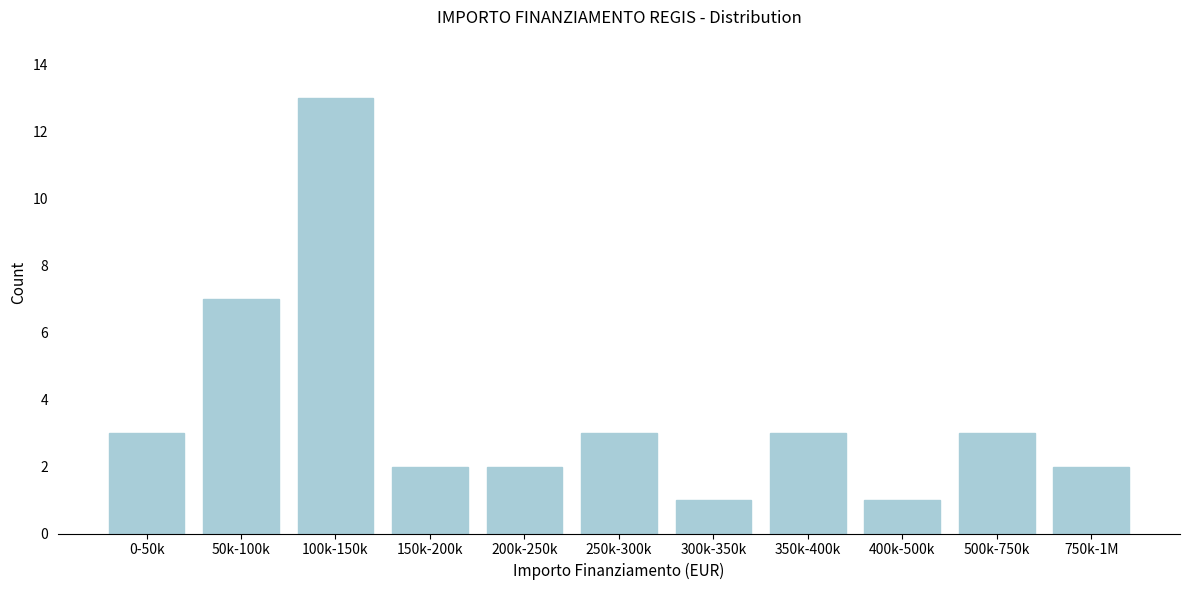

Reading left to right, extract all data points from this chart.

0-50k=3	50k-100k=7	100k-150k=13	150k-200k=2	200k-250k=2	250k-300k=3	300k-350k=1	350k-400k=3	400k-500k=1	500k-750k=3	750k-1M=2